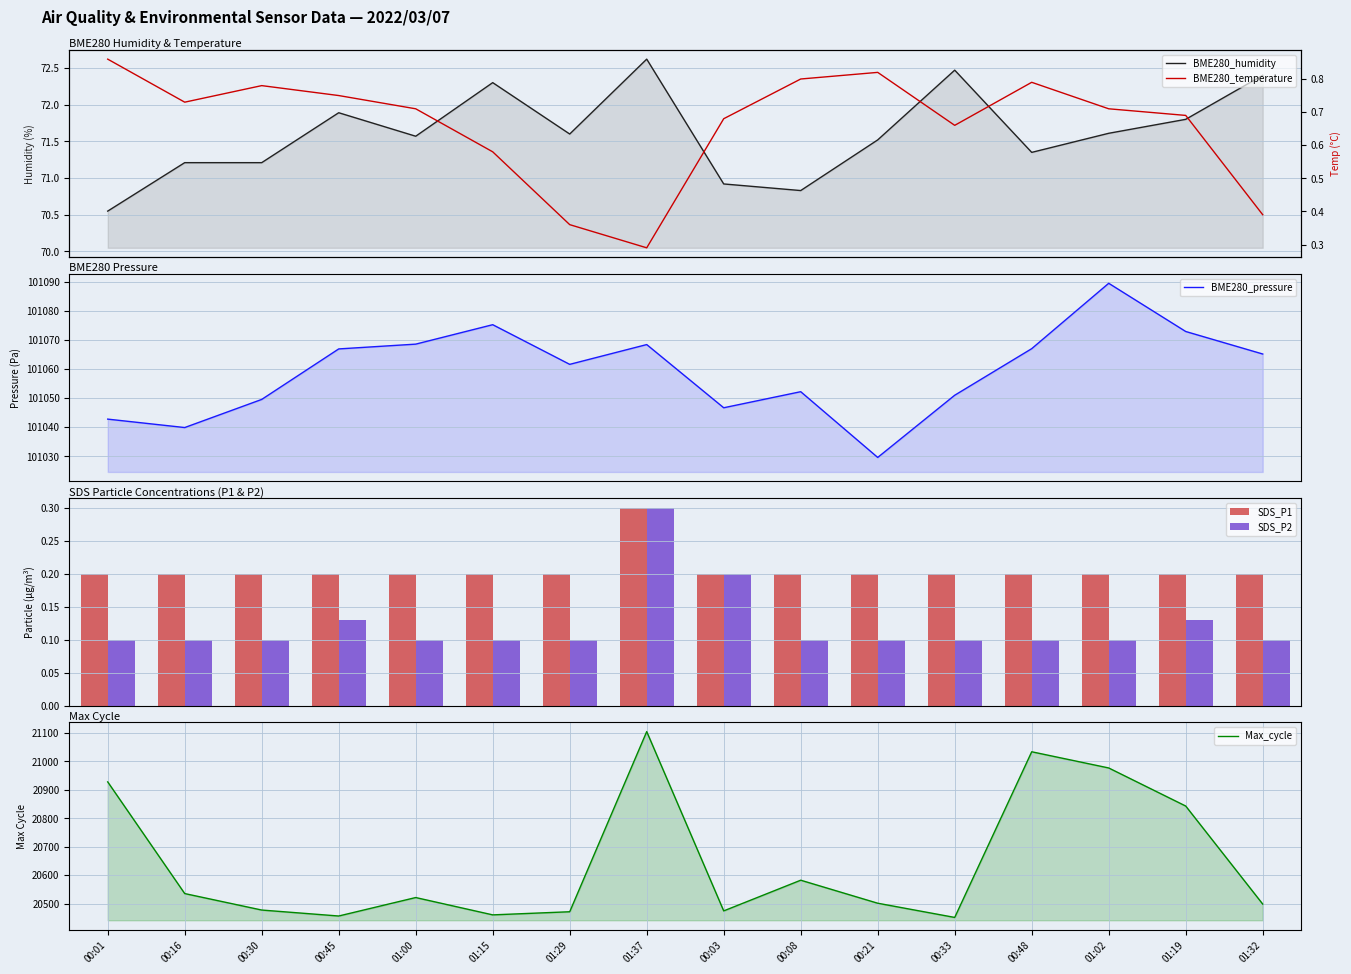

What position from the left is 01:29?

7